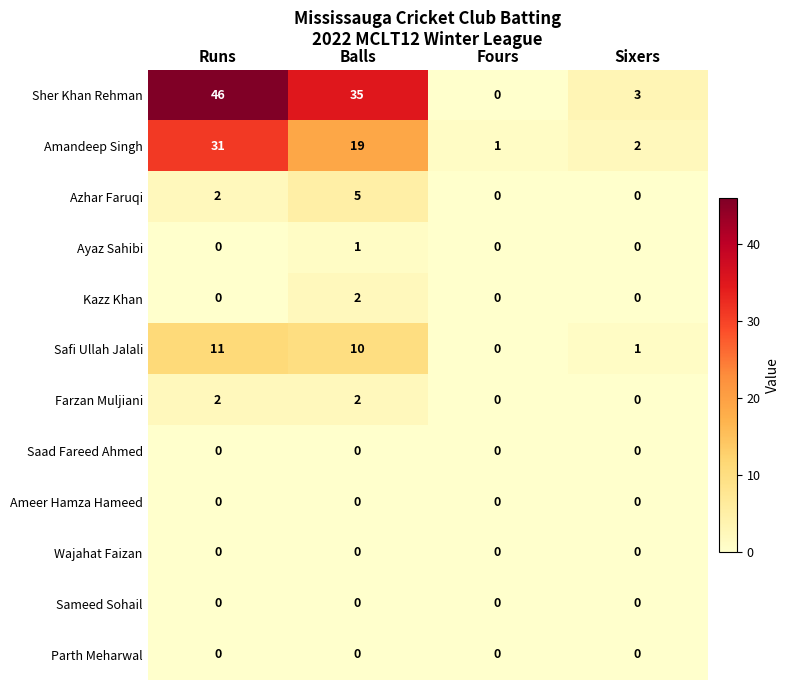

What is the total value across all series at Balls?

74